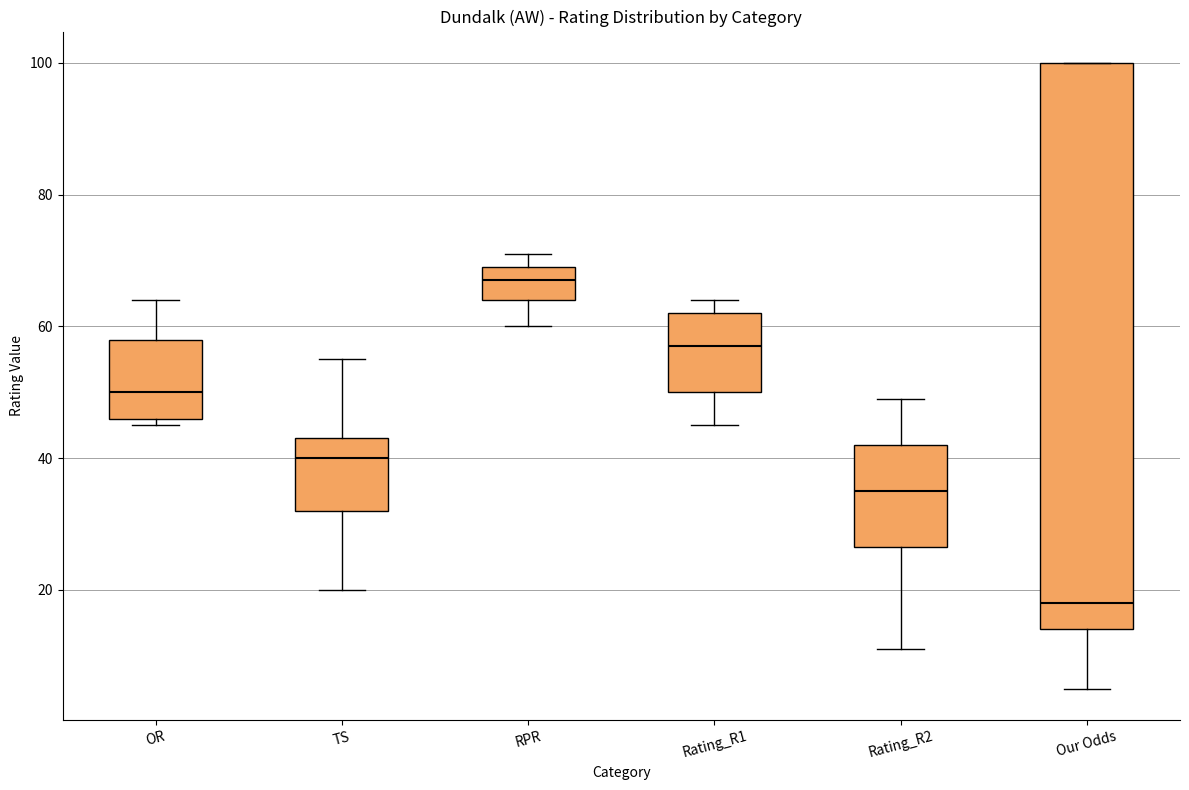

Reading left to right, transcribe this box plot: for each box, give where its median line is, the range the box spans, and where its two whiskers end, as read against the y-axis. The values are not printed on the chart, so give them approximately, as read against the axis.

OR: median 50, box 46 to 58, whiskers 46 (just below the box's lower edge) to 64
TS: median 40, box 32 to 44, whiskers 20 to 56
RPR: median 68, box 64 to 70, whiskers 60 to 72
Rating_R1: median 58, box 50 to 62, whiskers 46 to 64
Rating_R2: median 36, box 26 to 42, whiskers 12 to 50
Our Odds: median 18, box 14 to 100, whiskers 6 to 100